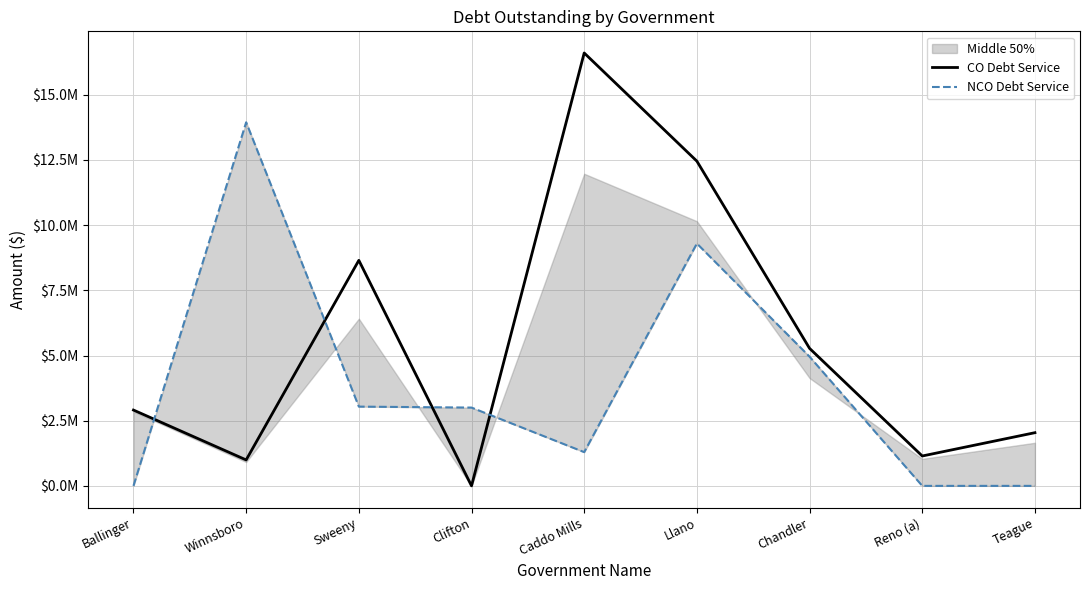

List the labels in order of CO Debt Service value, largest first.

Caddo Mills, Llano, Sweeny, Chandler, Ballinger, Teague, Reno (a), Winnsboro, Clifton